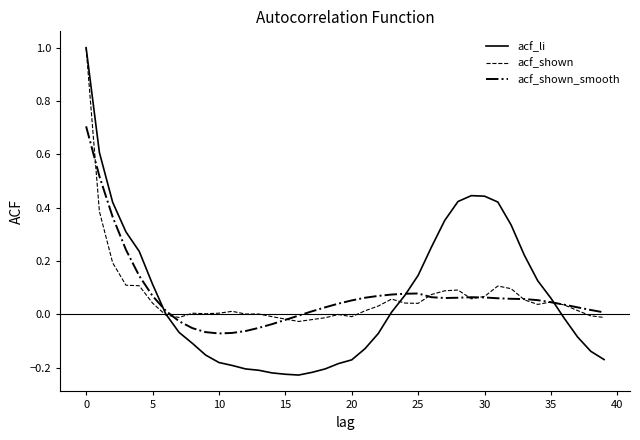

Which series has the largest range (max minus min)?

acf_li